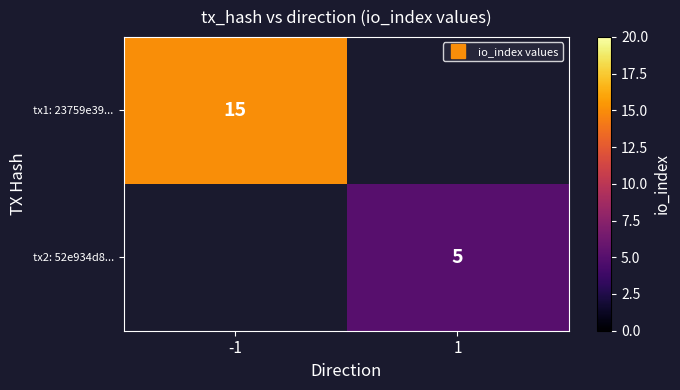

Which series has the largest range (max minus min)?

tx1: 23759e39...